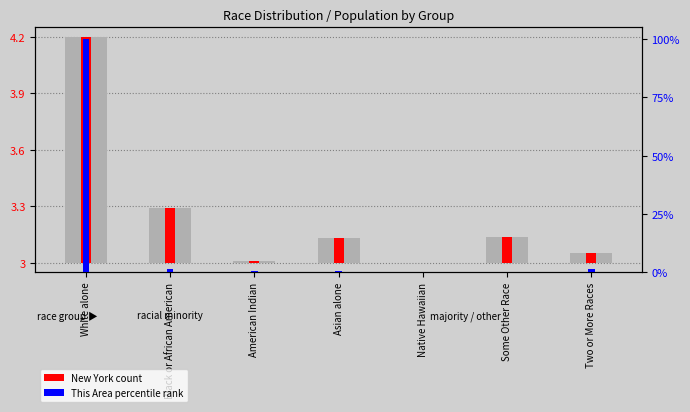

At which category does the chart reach its peak across all series?

White alone